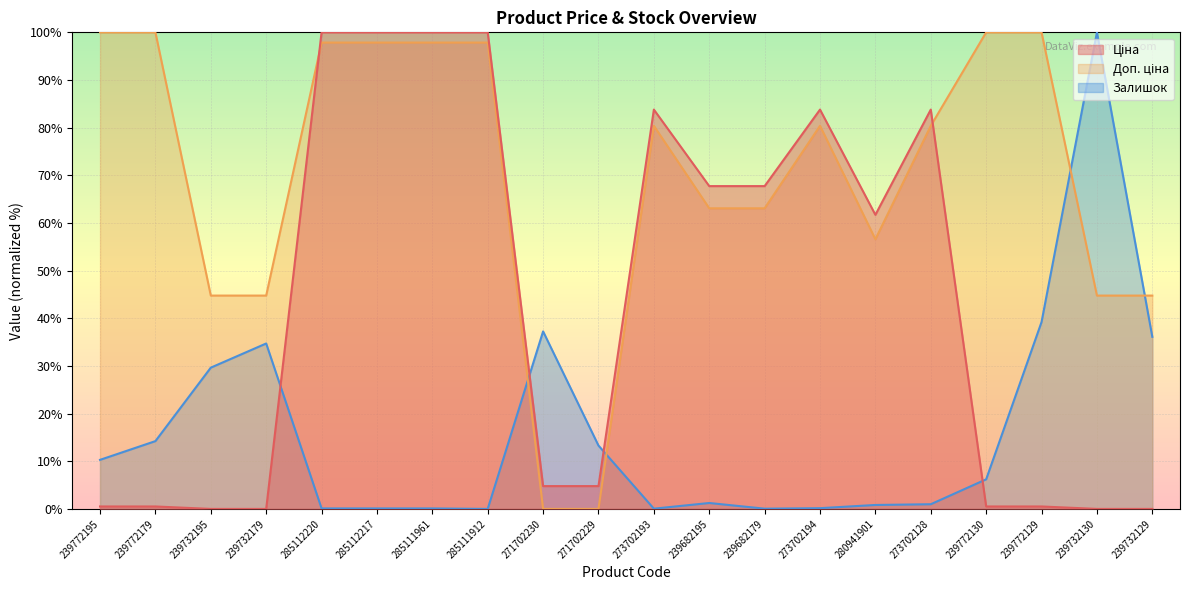

How many lines are shown in the chart?

3